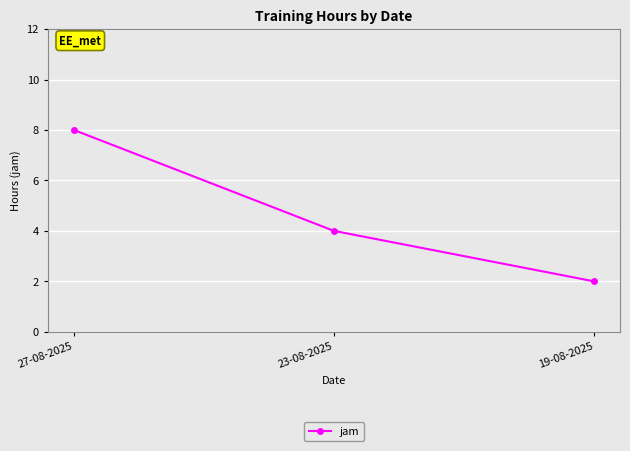

How many values are between 2 and 8?

3